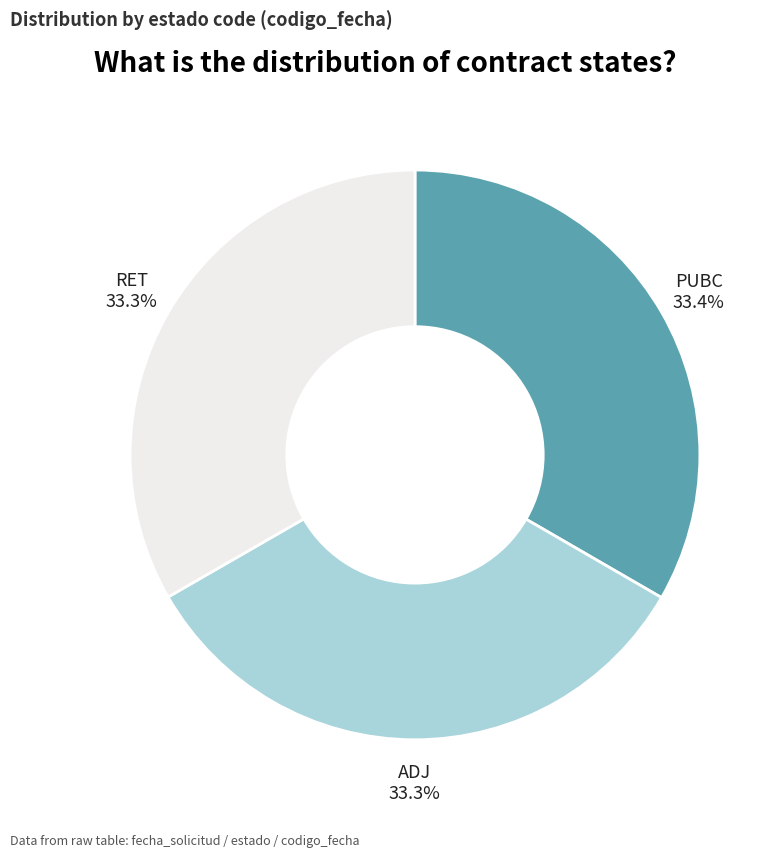

To the nearest percent, what is the combined percentage of RET and ADJ?

67%